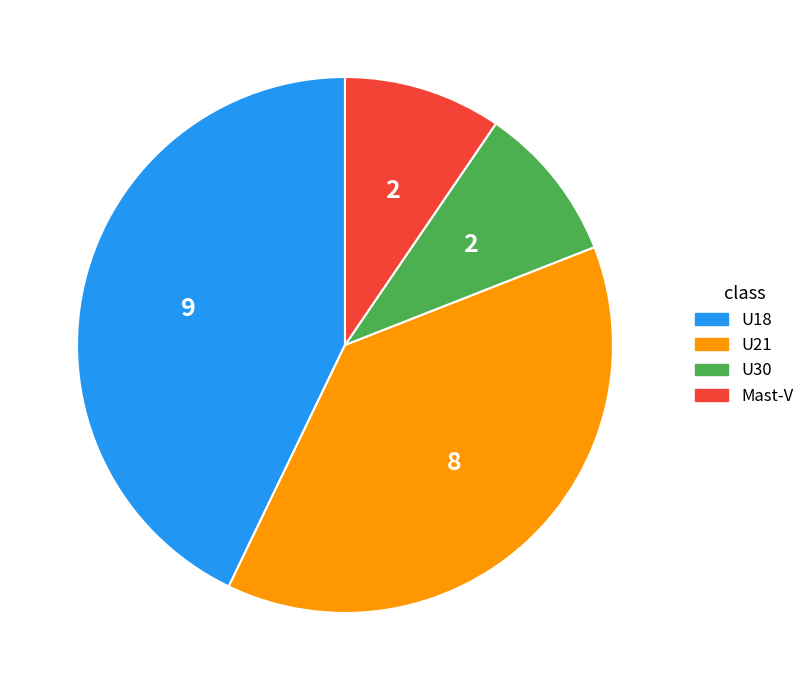

Is U21 the majority of the pie?

No